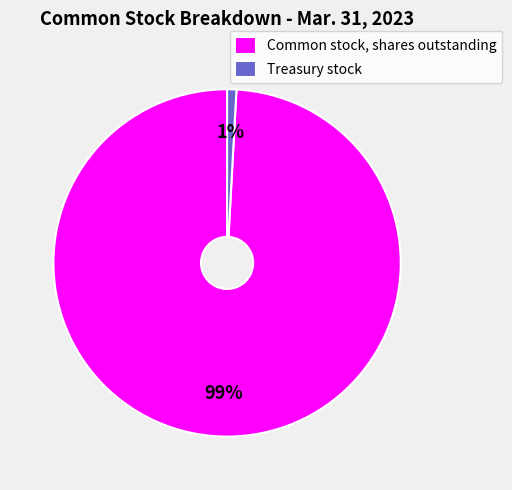

What percentage is the Common stock, shares outstanding slice, to the nearest percent?

99%